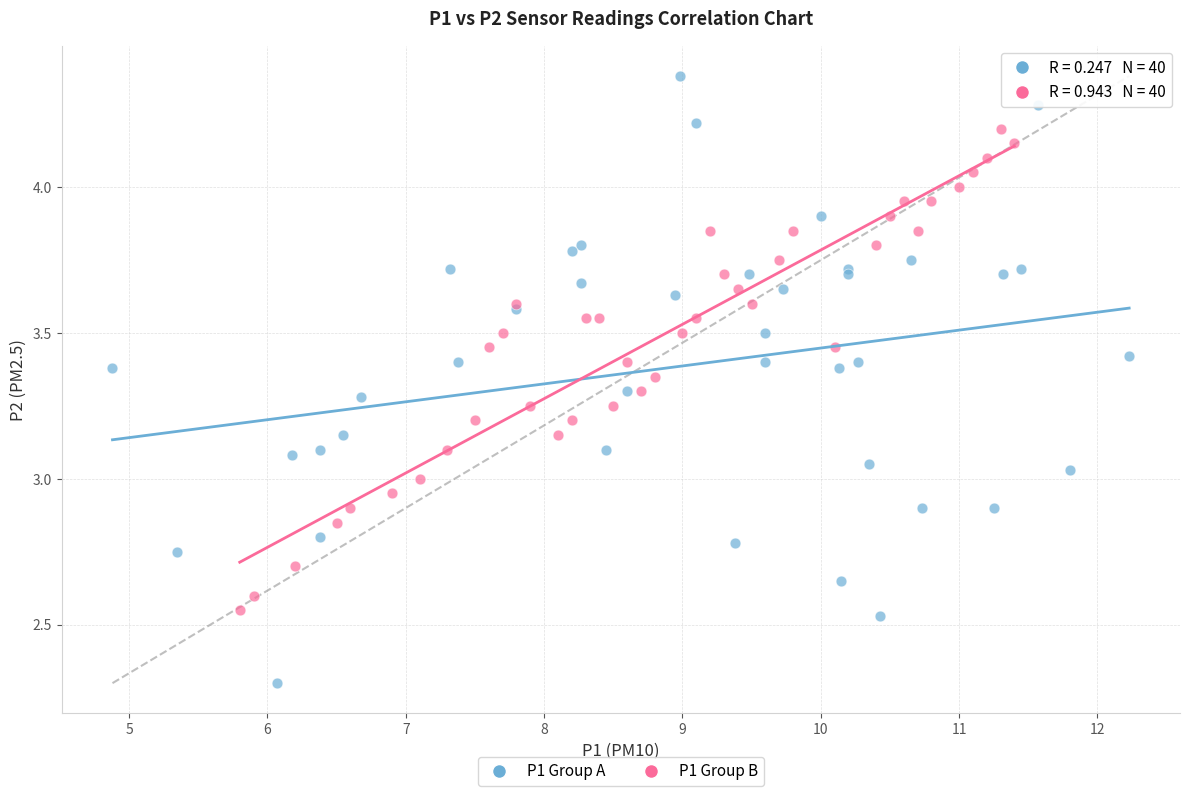

Which series reaches the minimum Y coordinate?

P1 Group A